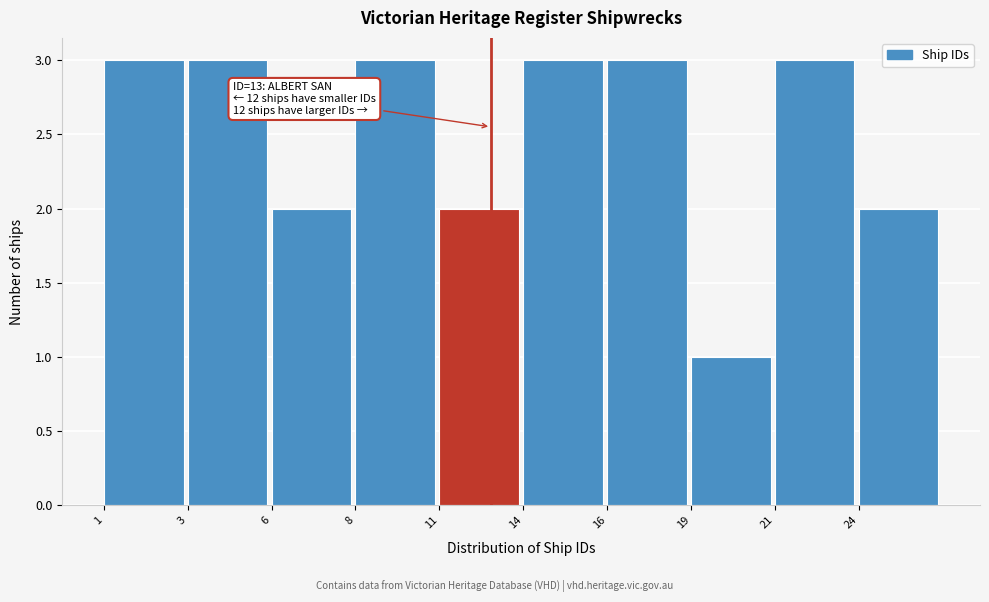

Reading right to left, extract all data points from this chart.

24=2	21=3	19=1	16=3	14=3	11=2	8=3	6=2	3=3	1=3